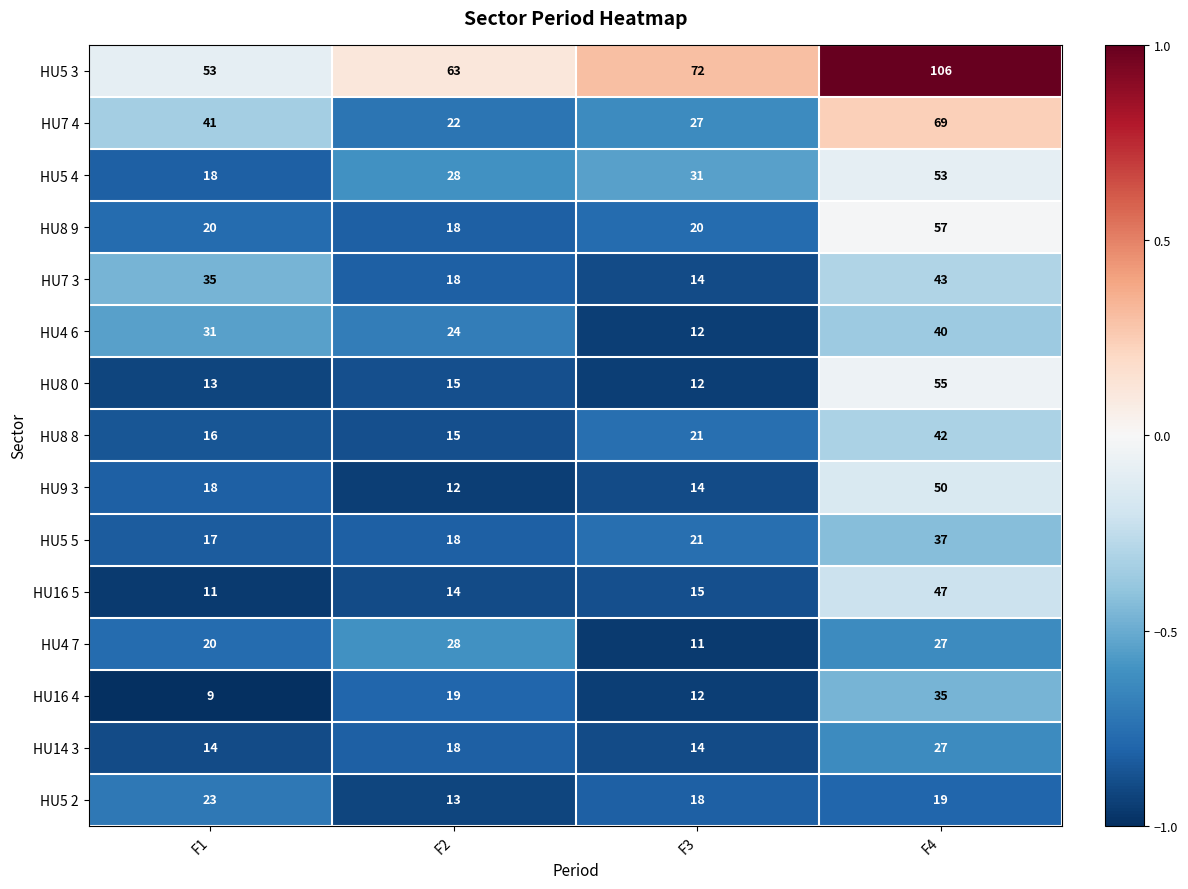

Which series has the largest range (max minus min)?

HU5 3